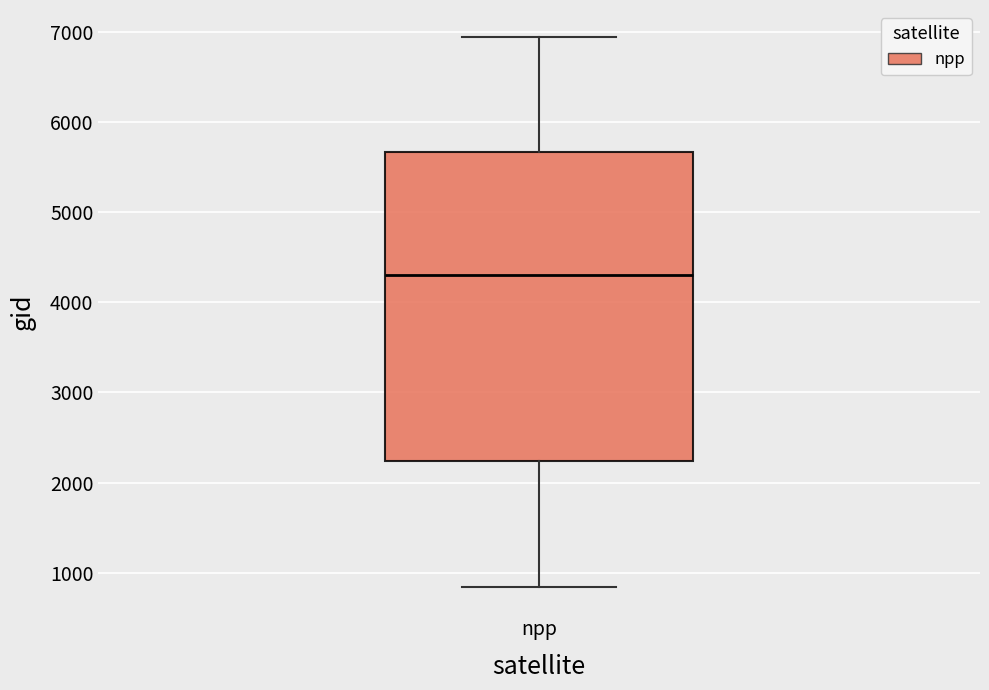

Transcribe this box plot: give where the median line is, the range the box spans, and where the two whiskers end, as read against the y-axis. The values are not printed on the chart, so give them approximately, as read against the axis.

median 4300, box 2200 to 5700, whiskers 800 to 6900